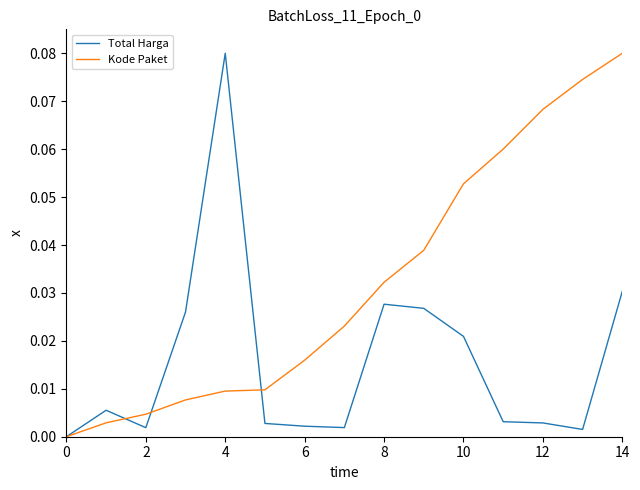

Rank the series by their average value, from highest to lowest.

Kode Paket, Total Harga